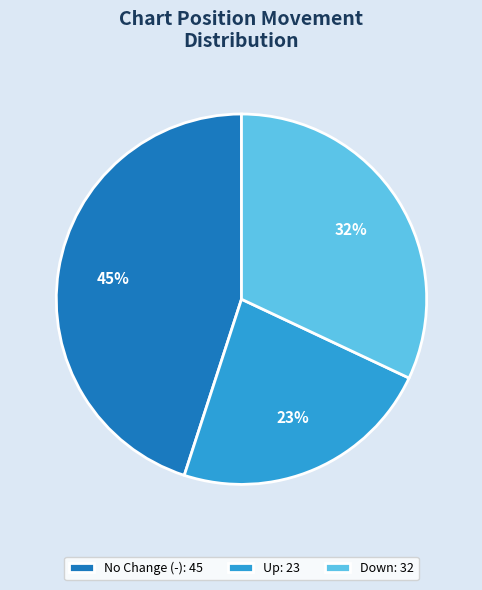

Do No Change (-): 45 and Down: 32 together represent more than half of the pie?

Yes